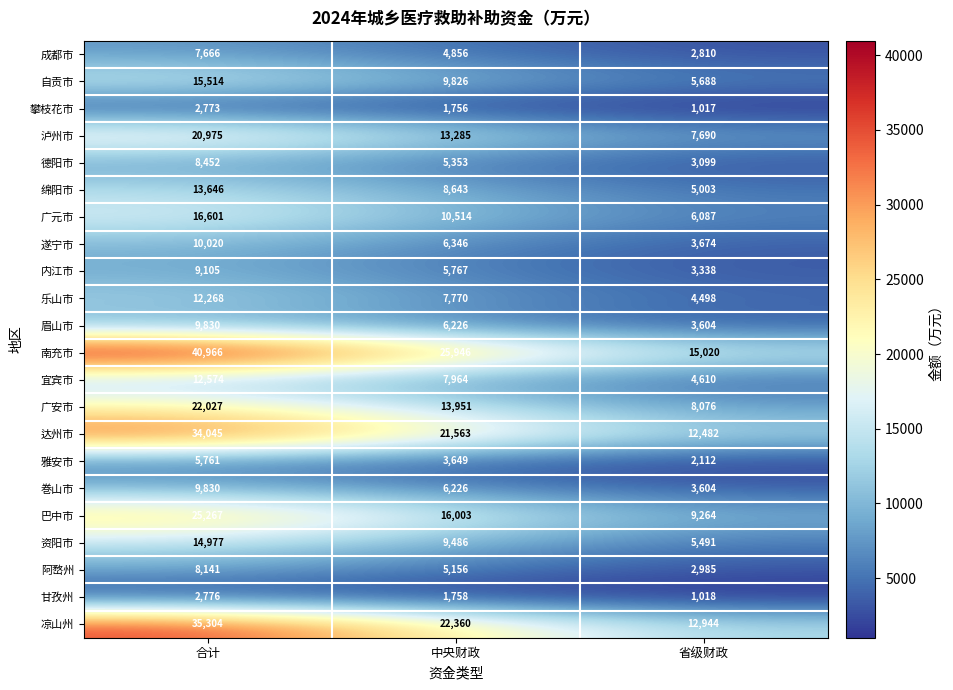

Count the 达州市 values in the range 12482 to 34045.

3